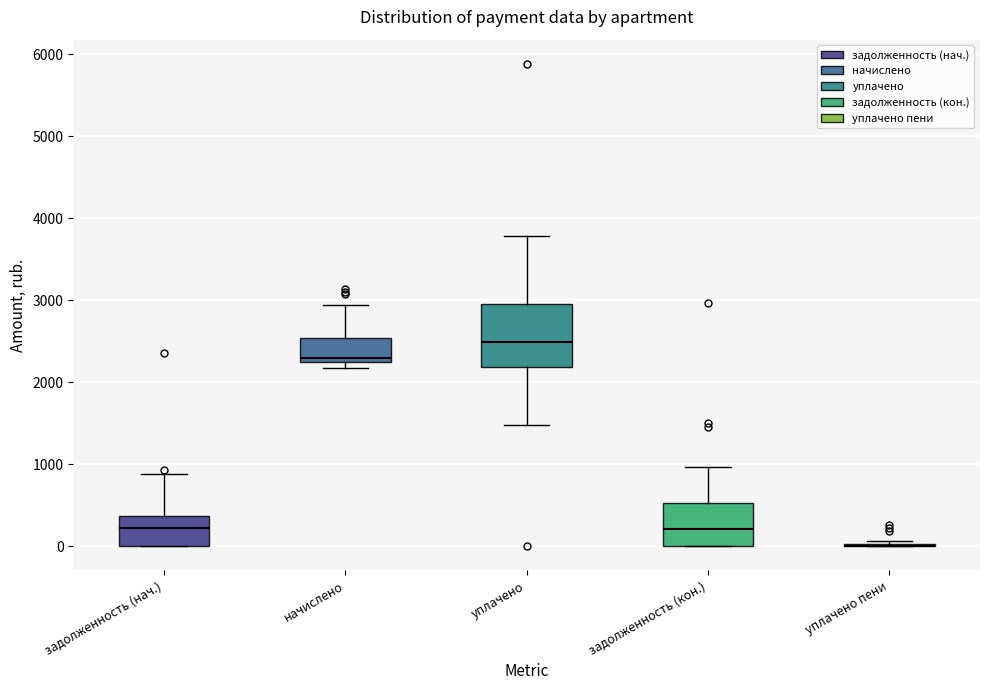

Reading left to right, read every box against the y-axis: the position of its median line, the range the box covers, and the ends of its whiskers. The values are not printed on the chart, so give them approximately, as read against the axis.

задолженность (нач.): median 200, box 0 to 400, whiskers 0 to 900
начислено: median 2300, box 2200 to 2500, whiskers 2200 (just below the box's lower edge) to 2900
уплачено: median 2500, box 2200 to 2900, whiskers 1500 to 3800
задолженность (кон.): median 200, box 0 to 500, whiskers 0 to 1000
уплачено пени: box collapsed to a line at 0, whiskers 0 to 100